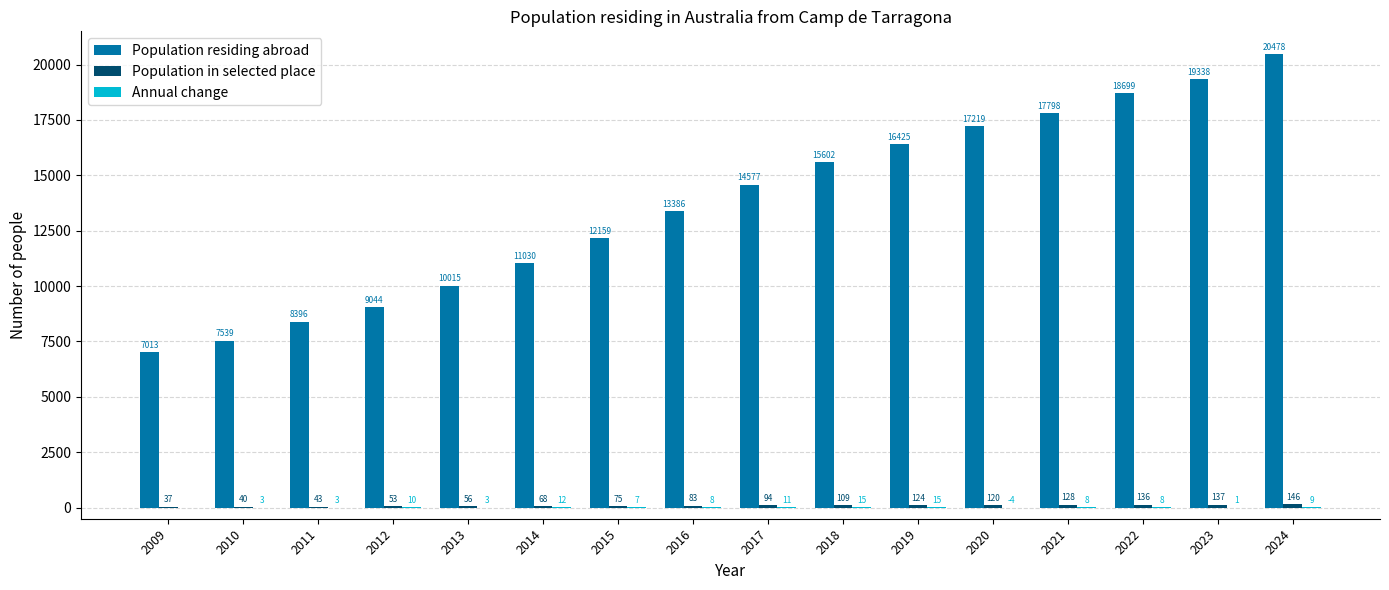

What is the sum of the Population residing abroad values at 2010 and 2023?

26877